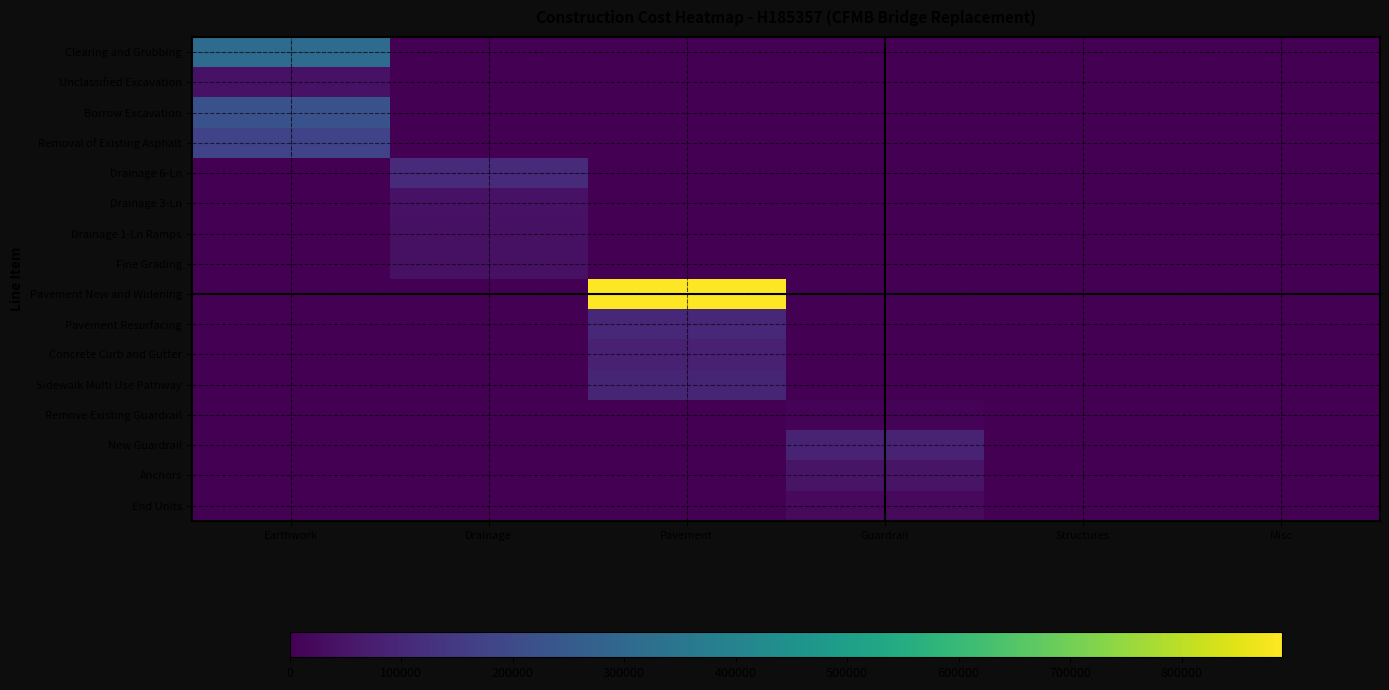

Reading left to right, extract all data points from this chart.

Clearing and Grubbing: Earthwork=311492.2	Drainage=0.0	Pavement=0.0	Guardrail=0.0	Structures=0.0	Misc=0.0
Unclassified Excavation: Earthwork=45000.0	Drainage=0.0	Pavement=0.0	Guardrail=0.0	Structures=0.0	Misc=0.0
Borrow Excavation: Earthwork=225000.0	Drainage=0.0	Pavement=0.0	Guardrail=0.0	Structures=0.0	Misc=0.0
Removal of Existing Asphalt: Earthwork=178906.1	Drainage=0.0	Pavement=0.0	Guardrail=0.0	Structures=0.0	Misc=0.0
Drainage 6-Ln: Earthwork=0.0	Drainage=108500.0	Pavement=0.0	Guardrail=0.0	Structures=0.0	Misc=0.0
Drainage 3-Ln: Earthwork=0.0	Drainage=43500.0	Pavement=0.0	Guardrail=0.0	Structures=0.0	Misc=0.0
Drainage 1-Ln Ramps: Earthwork=0.0	Drainage=39600.0	Pavement=0.0	Guardrail=0.0	Structures=0.0	Misc=0.0
Fine Grading: Earthwork=0.0	Drainage=38500.0	Pavement=0.0	Guardrail=0.0	Structures=0.0	Misc=0.0
Pavement New and Widening: Earthwork=0.0	Drainage=0.0	Pavement=889972.2	Guardrail=0.0	Structures=0.0	Misc=0.0
Pavement Resurfacing: Earthwork=0.0	Drainage=0.0	Pavement=100754.9	Guardrail=0.0	Structures=0.0	Misc=0.0
Concrete Curb and Gutter: Earthwork=0.0	Drainage=0.0	Pavement=83240.0	Guardrail=0.0	Structures=0.0	Misc=0.0
Sidewalk Multi Use Pathway: Earthwork=0.0	Drainage=0.0	Pavement=92580.9	Guardrail=0.0	Structures=0.0	Misc=0.0
Remove Existing Guardrail: Earthwork=0.0	Drainage=0.0	Pavement=0.0	Guardrail=7125.0	Structures=0.0	Misc=0.0
New Guardrail: Earthwork=0.0	Drainage=0.0	Pavement=0.0	Guardrail=90000.0	Structures=0.0	Misc=0.0
Anchors: Earthwork=0.0	Drainage=0.0	Pavement=0.0	Guardrail=45600.0	Structures=0.0	Misc=0.0
End Units: Earthwork=0.0	Drainage=0.0	Pavement=0.0	Guardrail=24000.0	Structures=0.0	Misc=0.0